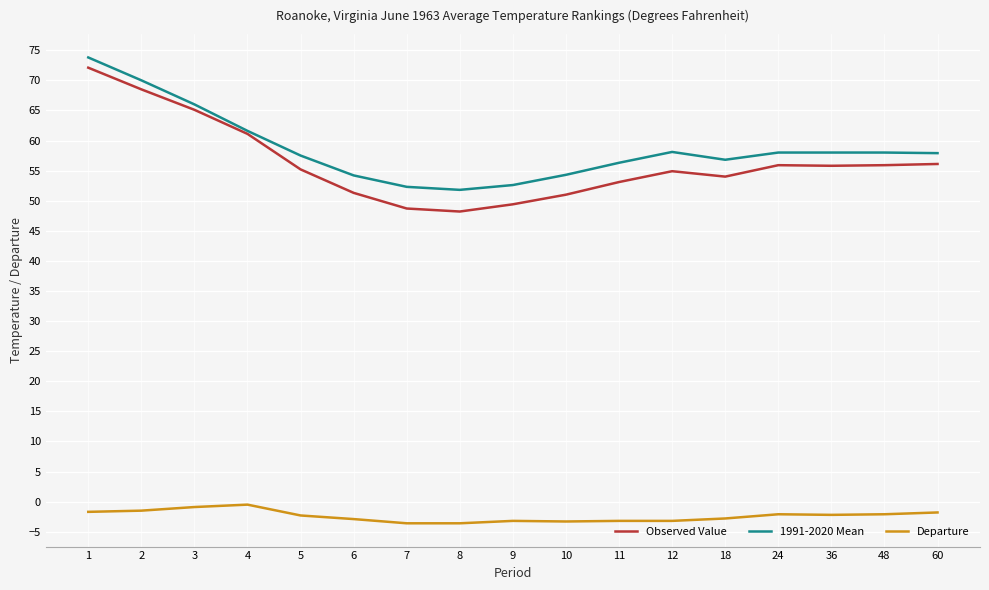

Where is Observed Value nearest to the value 60?

4